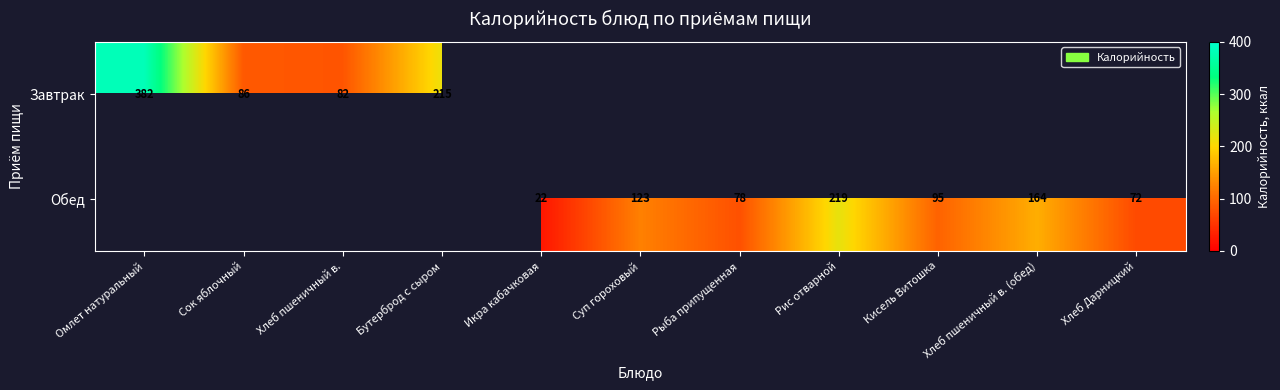

At how many categories does at least one series exceed 167?

3